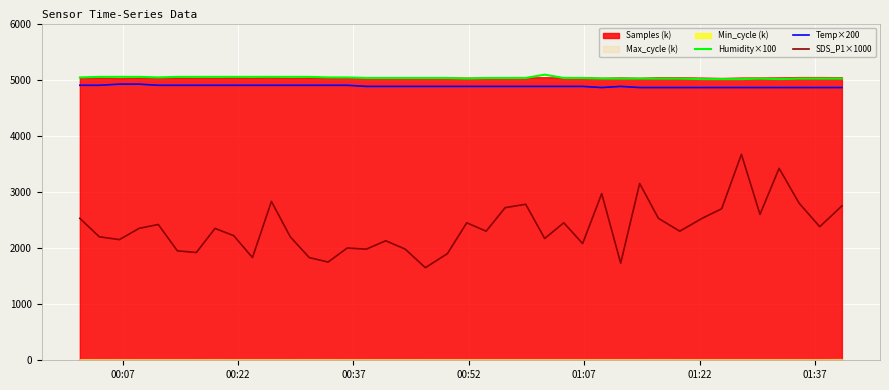

True or false: Temp×200 and SDS_P1×1000 cross at least once.

False